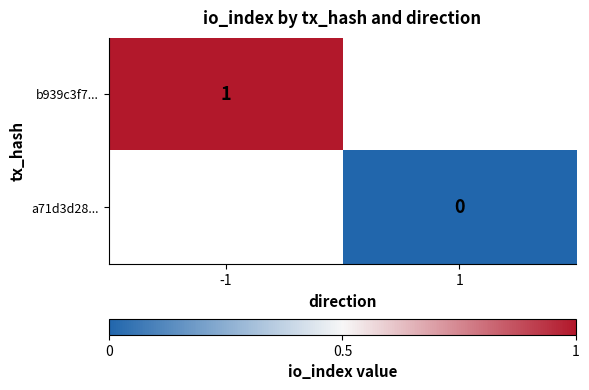

Is it true that b939c3f7... equals 0.6 at -1?

False